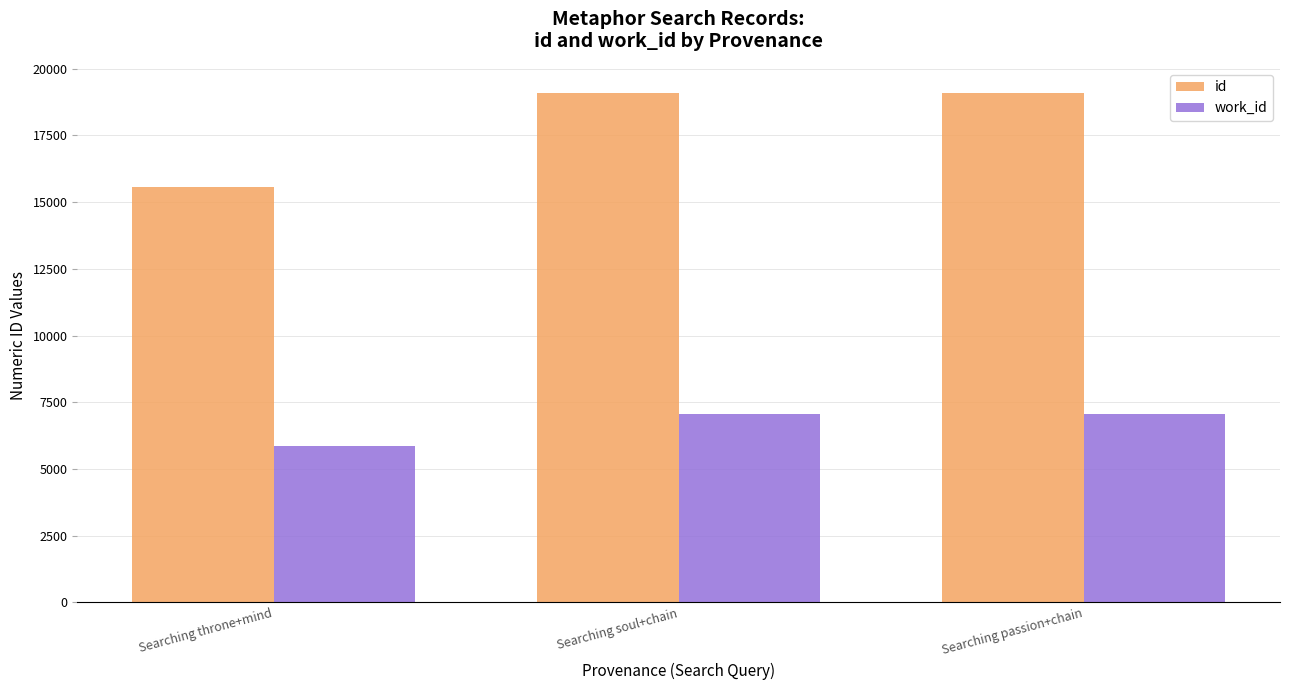

What value does the work_id series have at Searching soul+chain?

7043